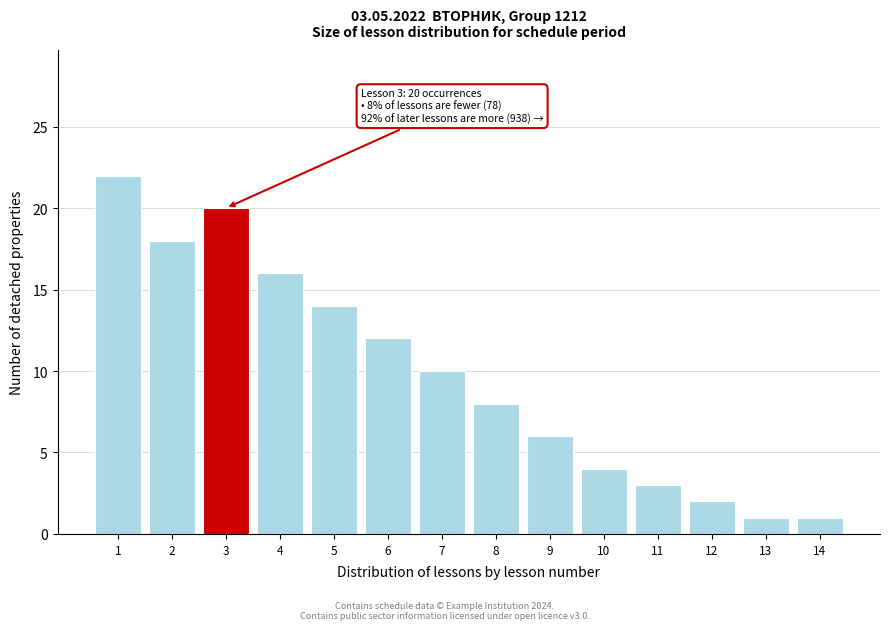

Reading left to right, list all the values displayed in this chart.

1=22	2=18	3=20	4=16	5=14	6=12	7=10	8=8	9=6	10=4	11=3	12=2	13=1	14=1